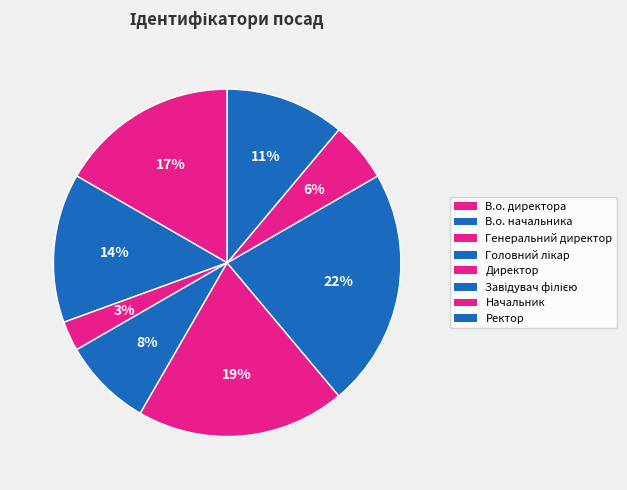

How many segments does this pie chart have?

8